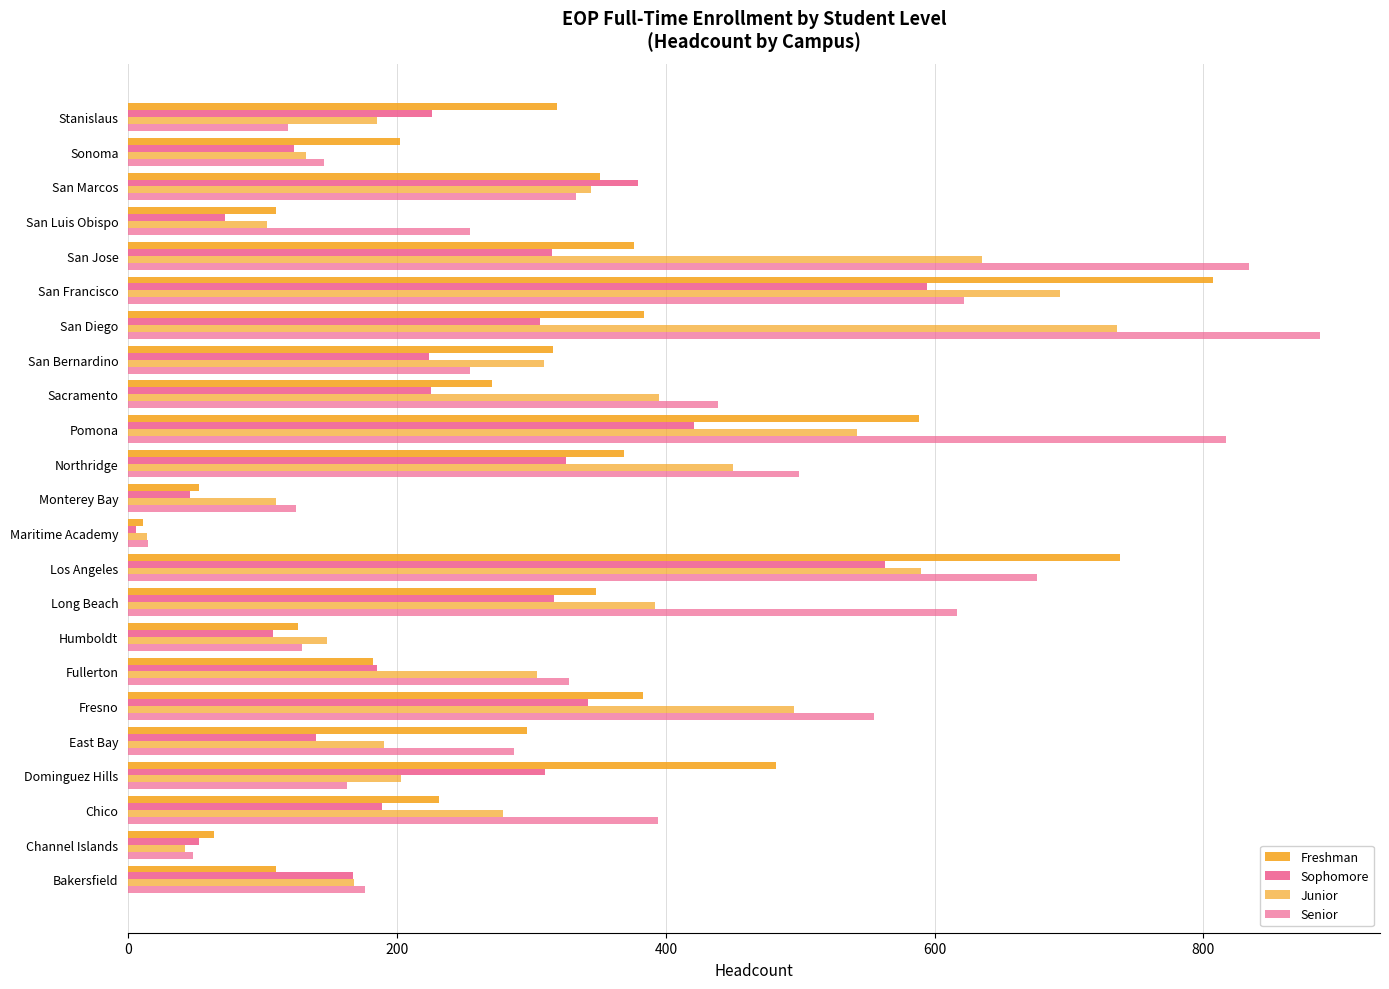

What is the sum of all Senior values?

8717